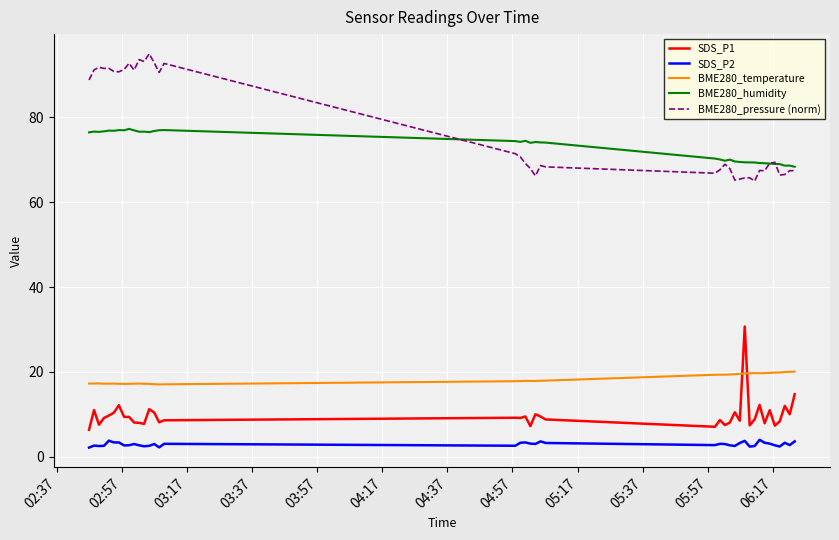

What is the average value of the SDS_P1 series?

9.8